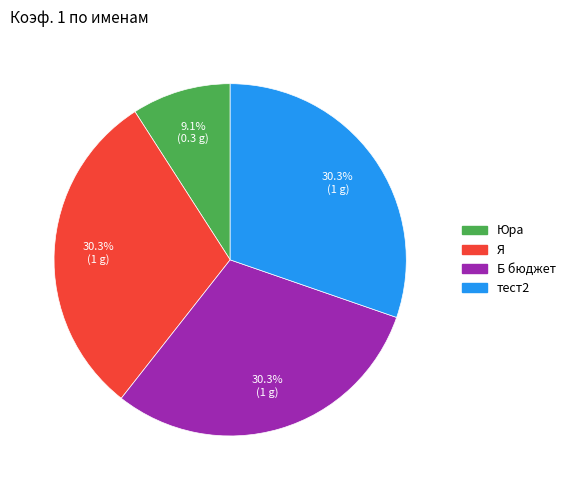

Does any single category account for the majority?

No